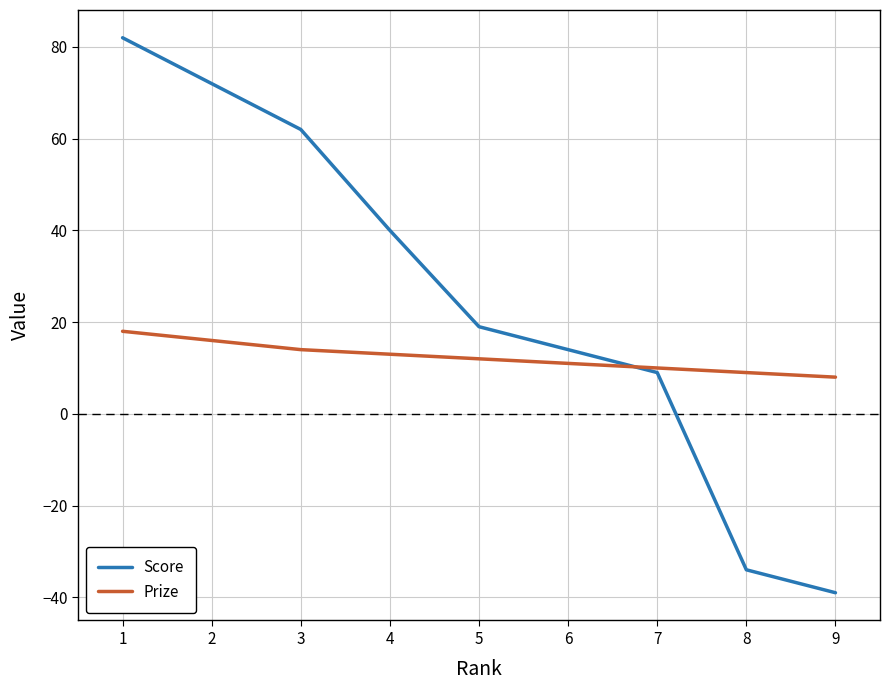

How many values in the Score series are below 19?

4